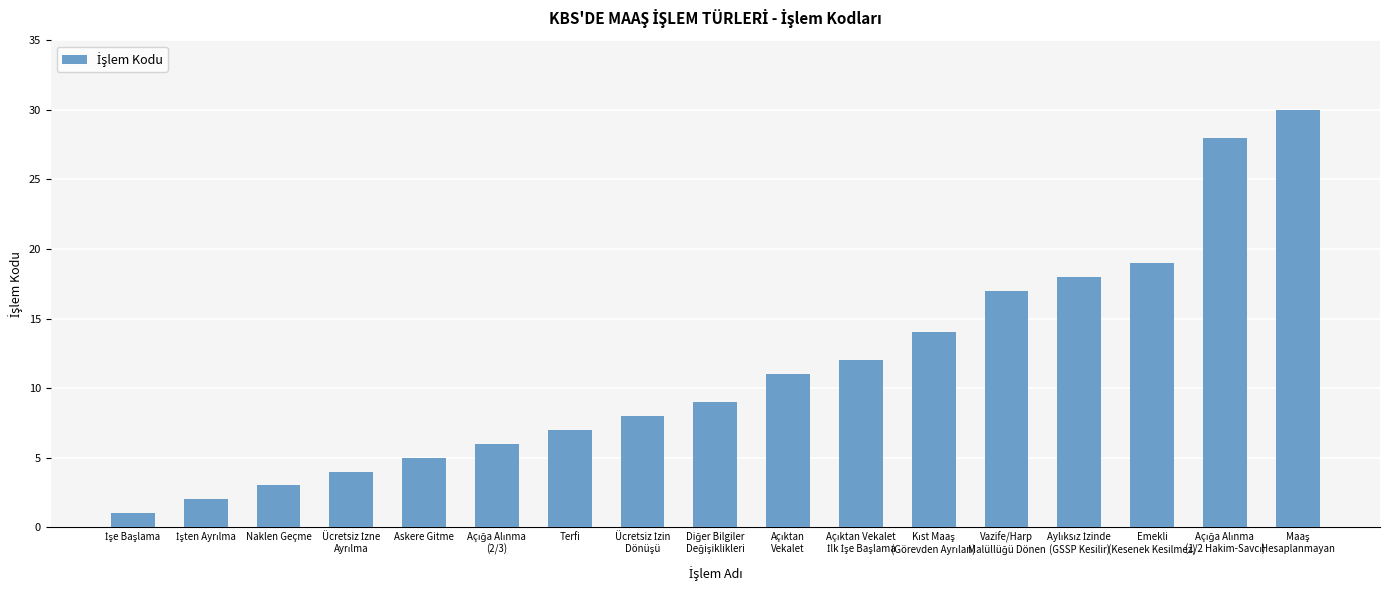

What is the label of the 3rd bar from the left?

Naklen Geçme